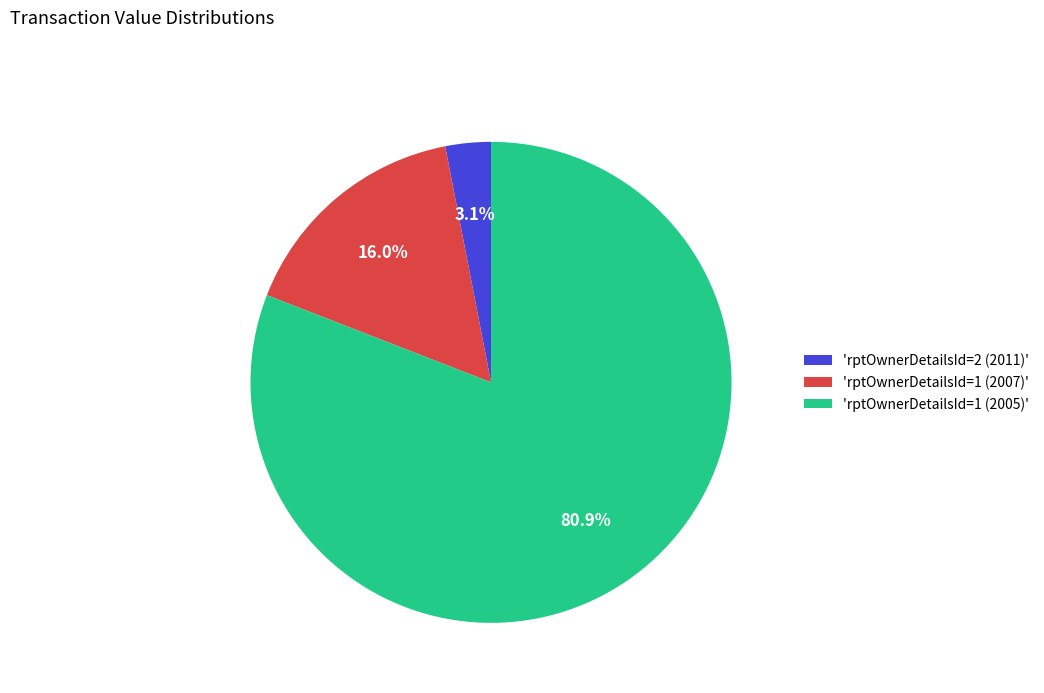

Which category has the smallest portion of the pie?

'rptOwnerDetailsId=2 (2011)'